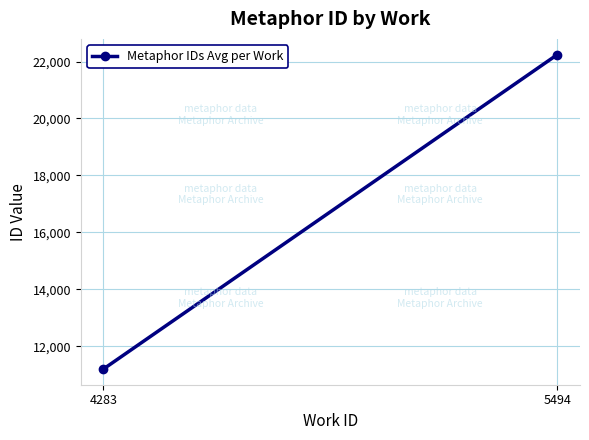

List the labels in order of value, smallest first.

4283, 5494